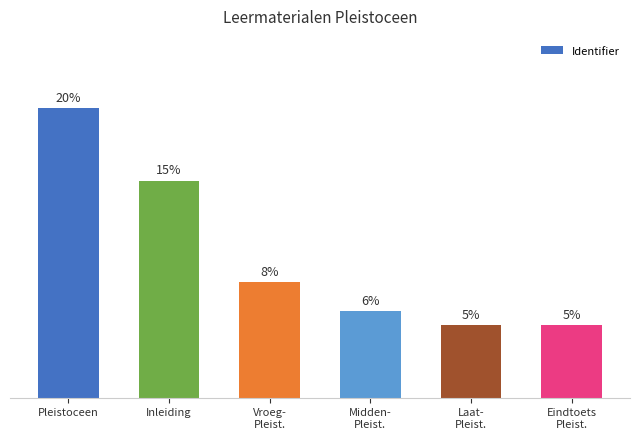

Are the bars horizontal?

No